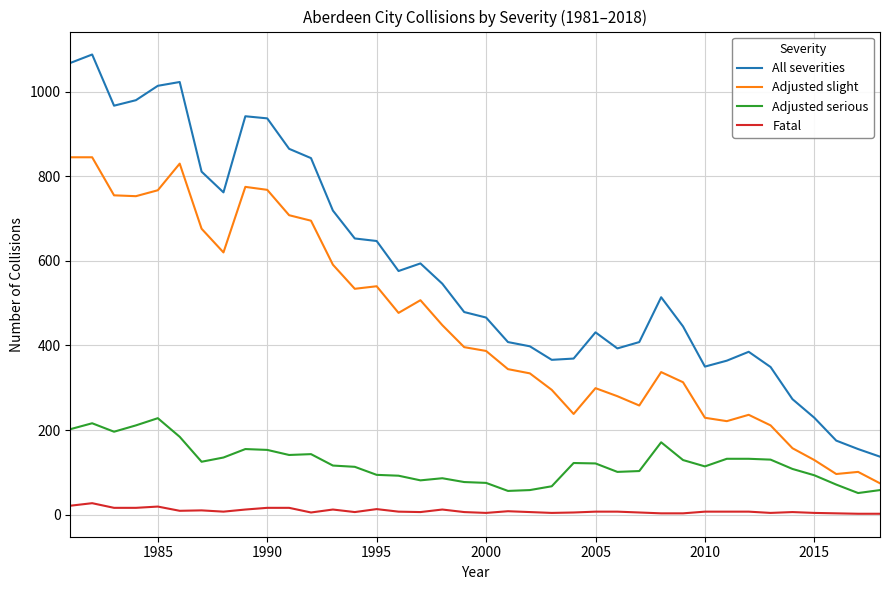

True or false: Adjusted slight and All severities cross at least once.

False